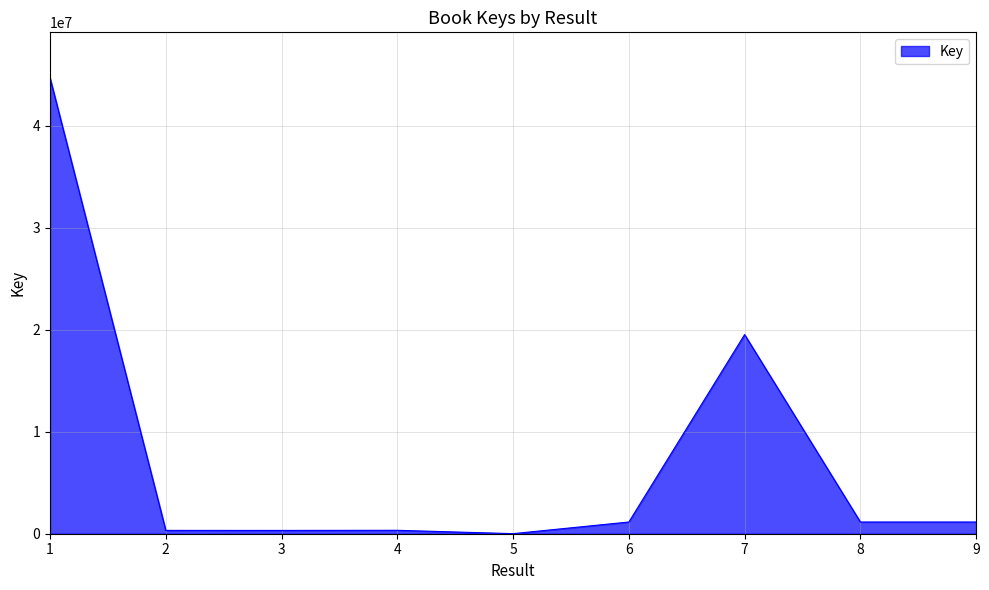

How many lines are shown in the chart?

1